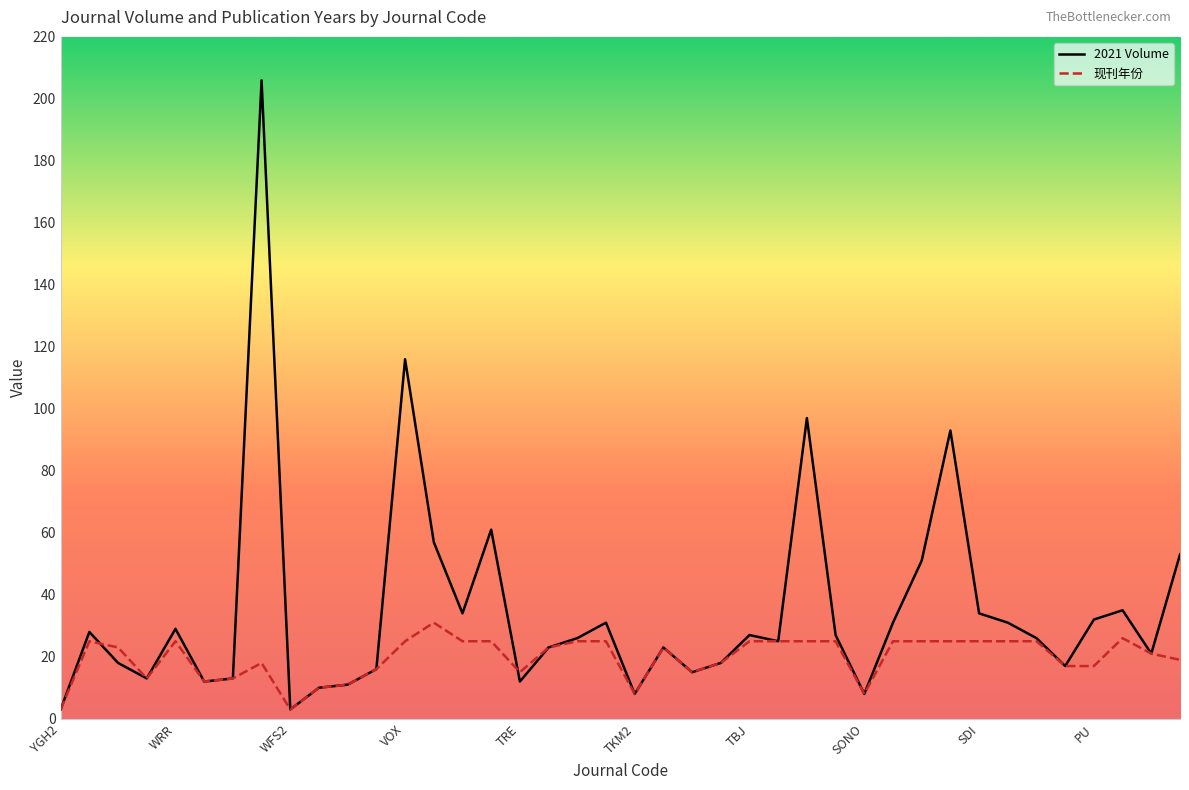

Which series has the largest total across all categories?

2021 Volume